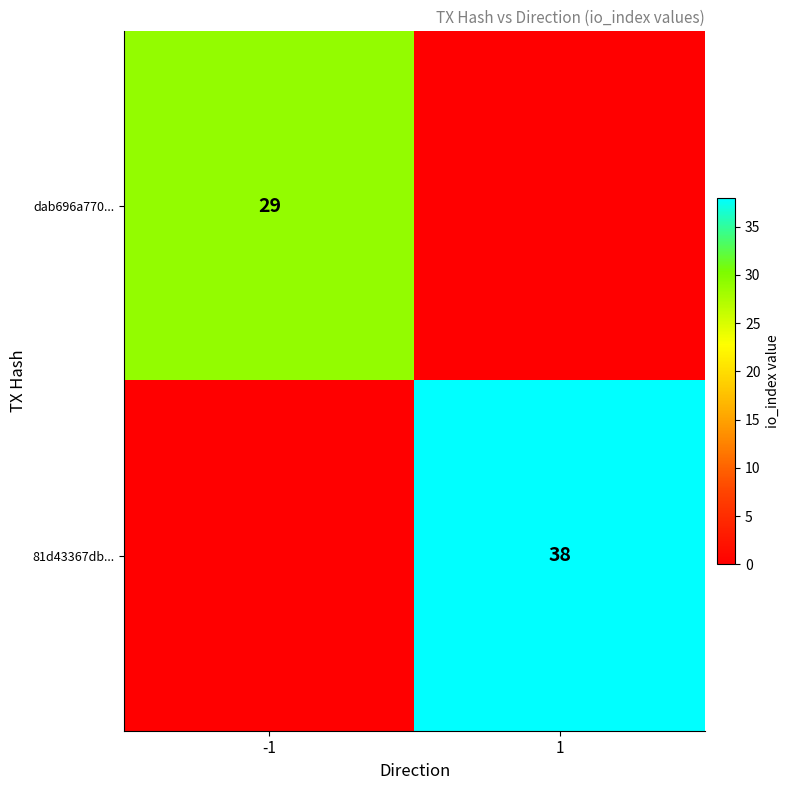

What is the minimum value for dab696a770...?

29.0